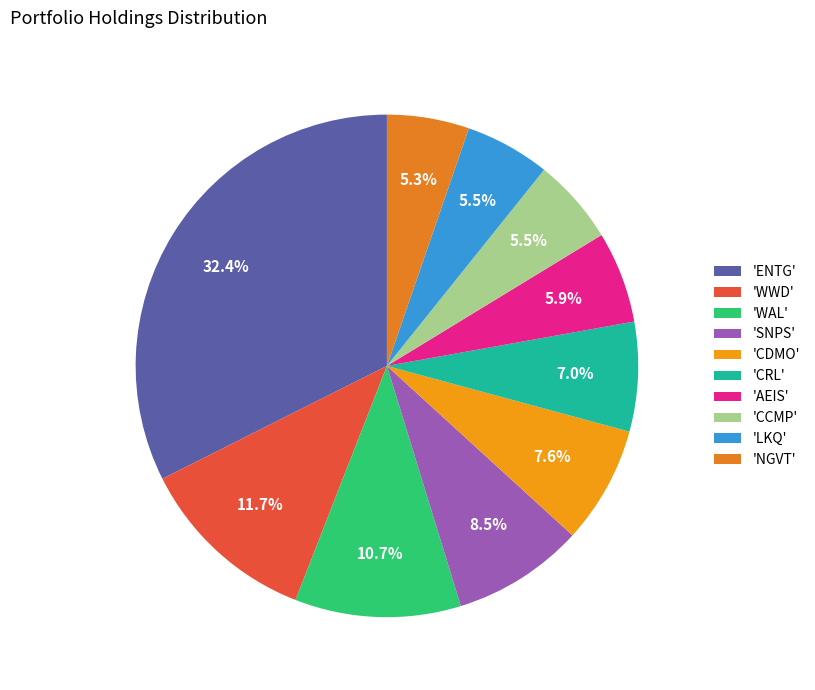

What is the largest slice in the pie chart?

'ENTG'